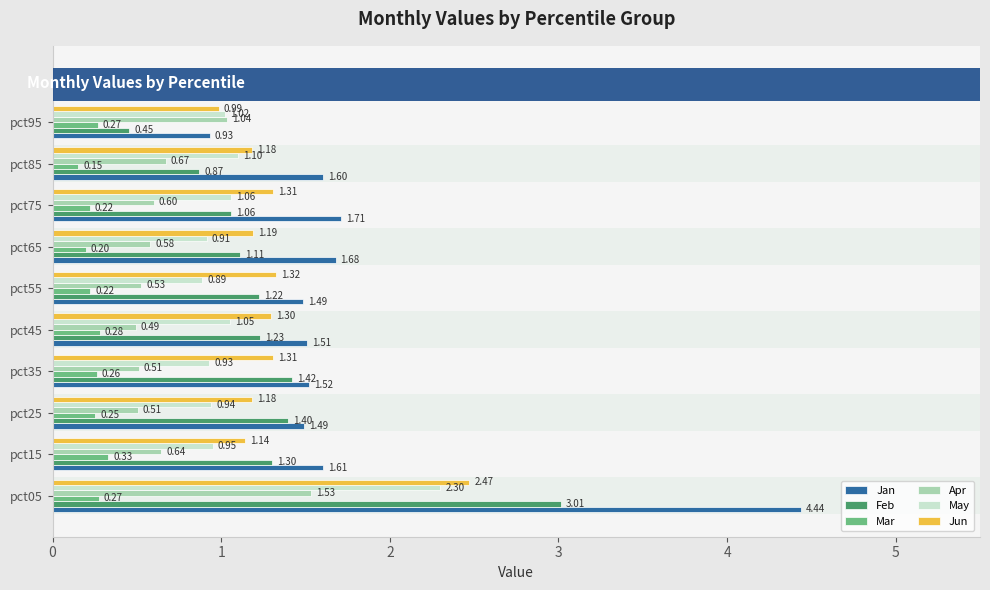

What is the sum of all Jan values?

18.0